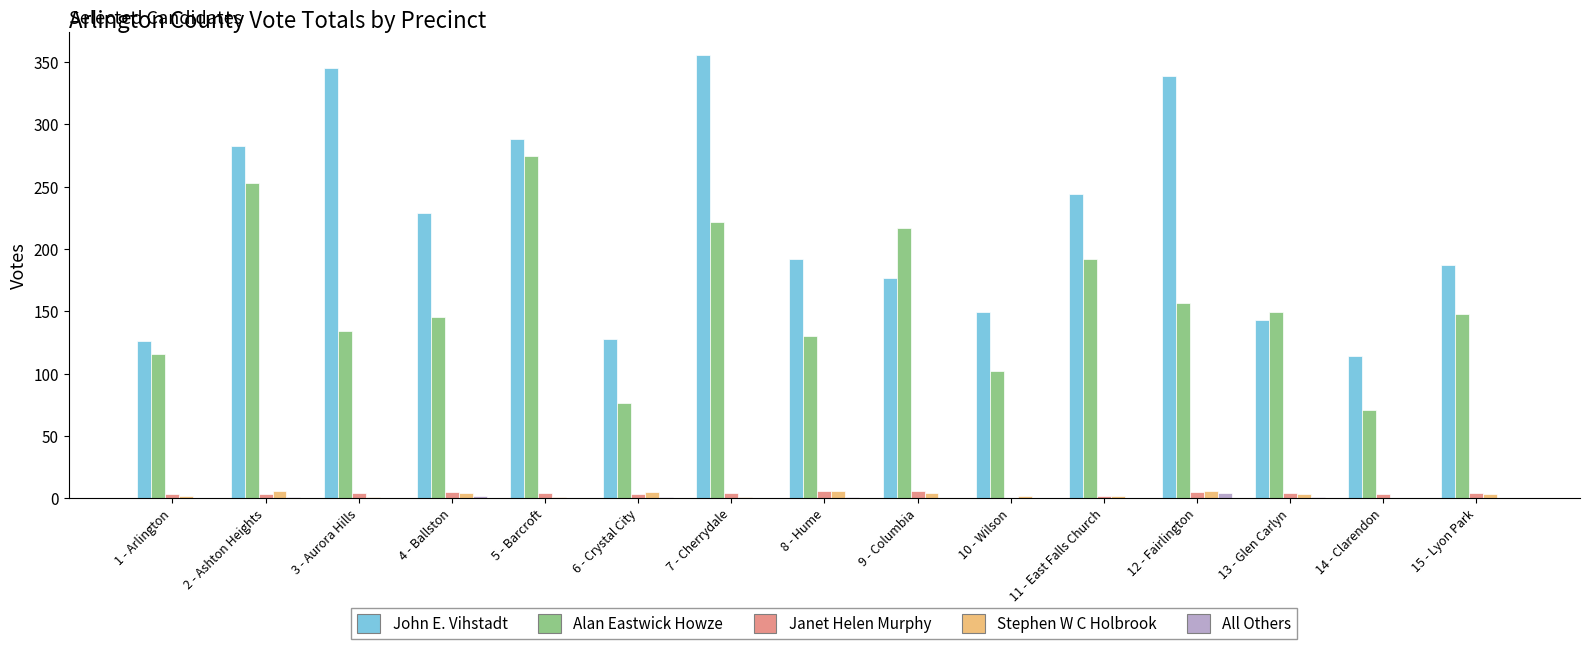

What is the maximum value shown in the chart?

356